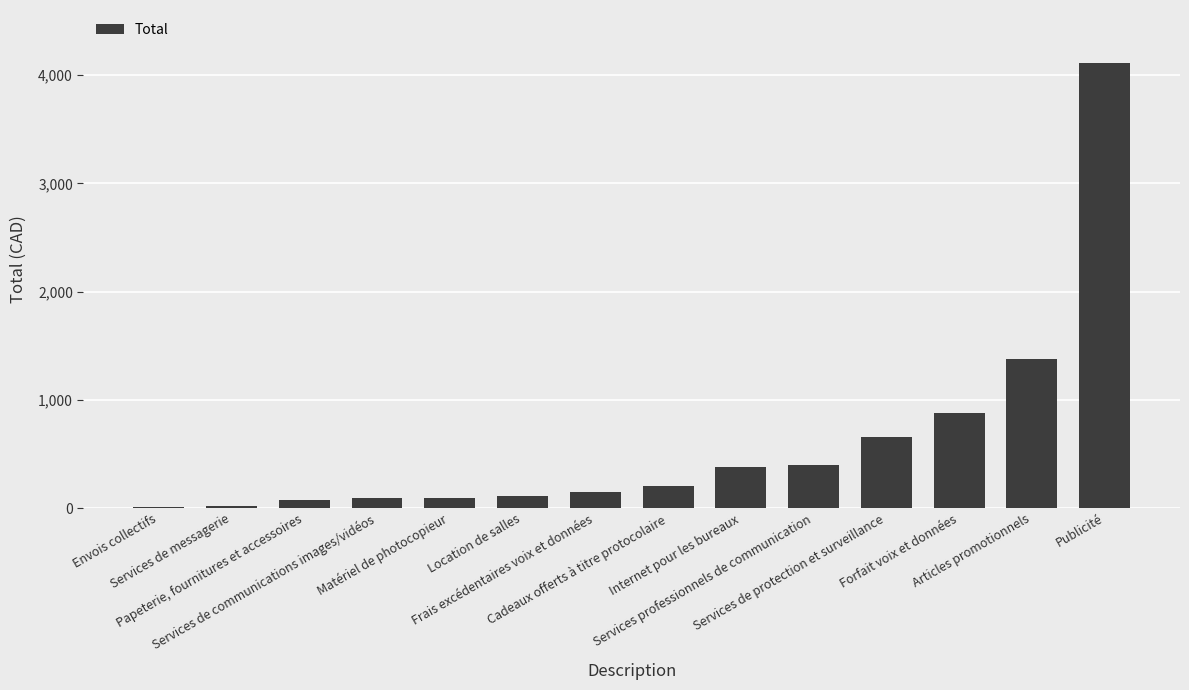

What is the maximum value shown in the chart?

4110.0